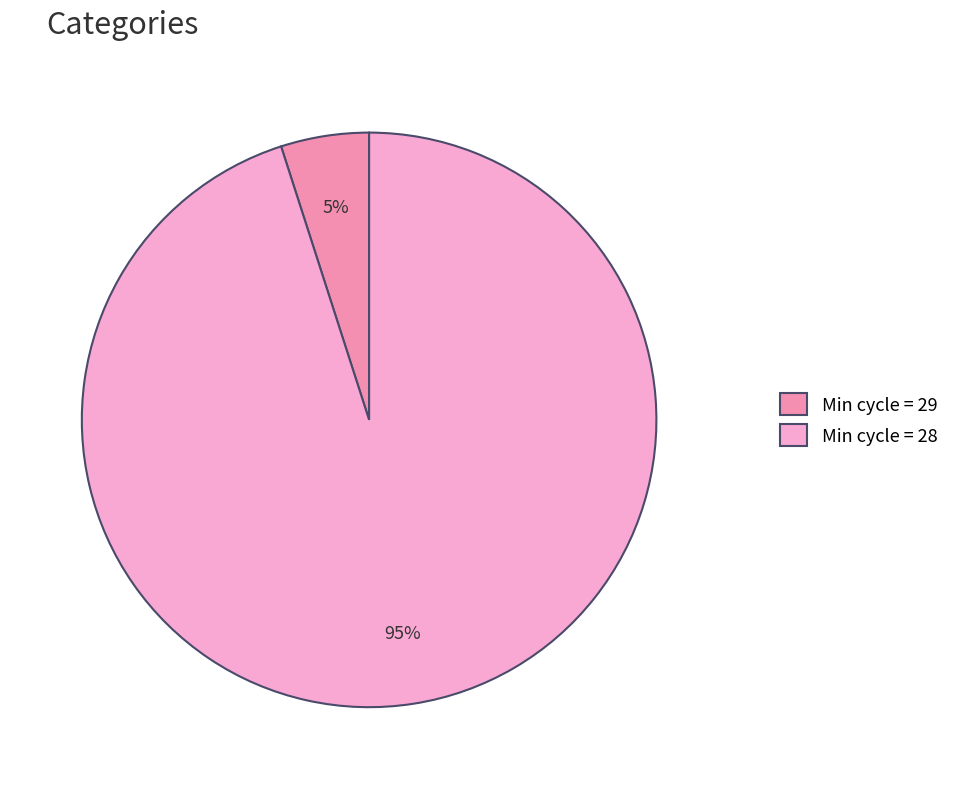

To the nearest percent, what portion does Min cycle = 29 represent?

5%